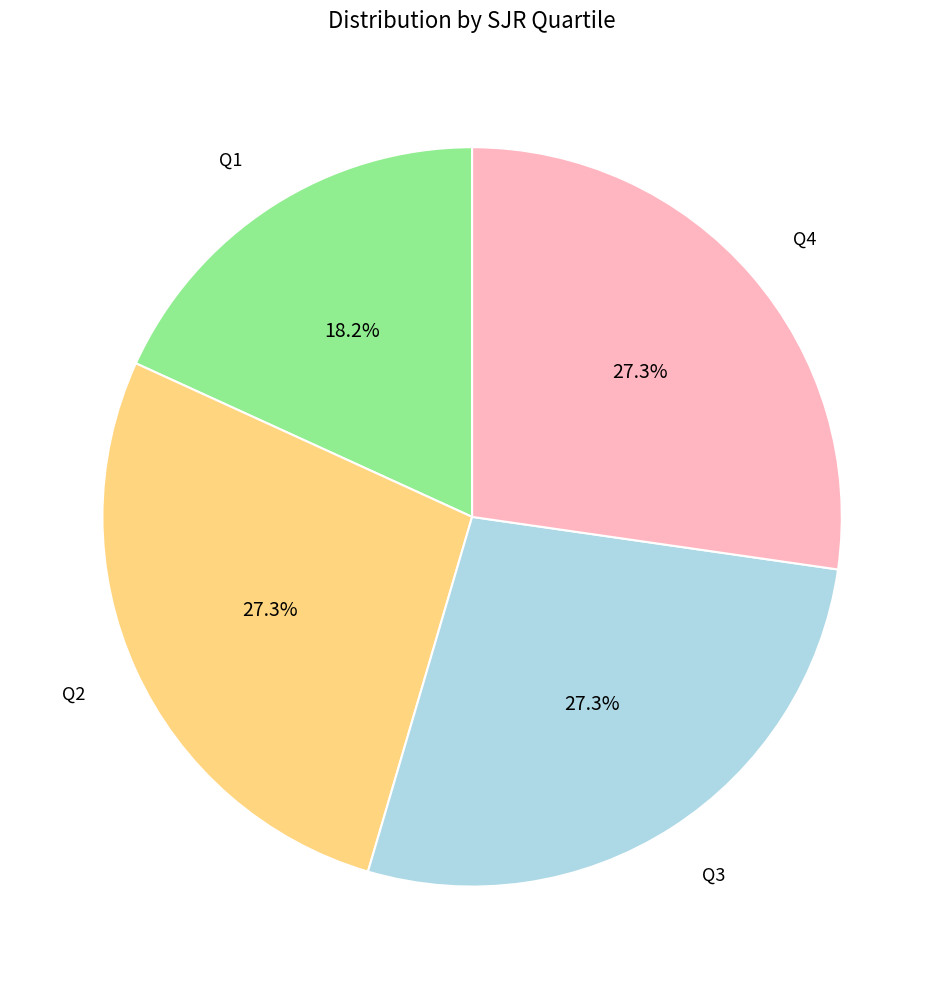

Is there any slice that represents more than half of the pie?

No